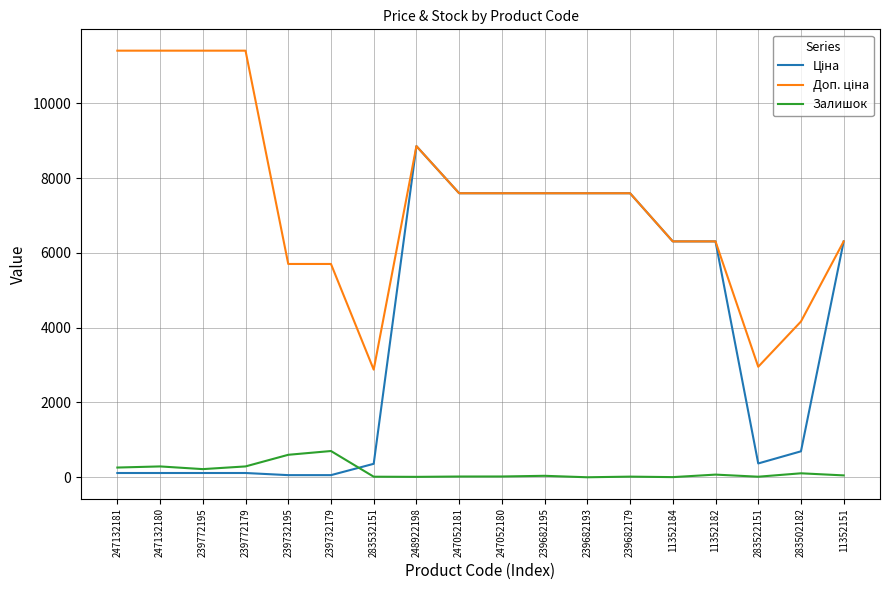

At which category is the sum across all series the highest?

248922198